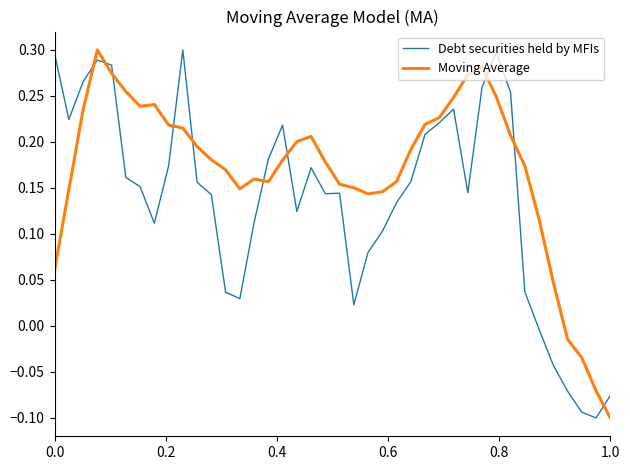

Rank the series by their average value, from lowest to highest.

Debt securities held by MFIs, Moving Average